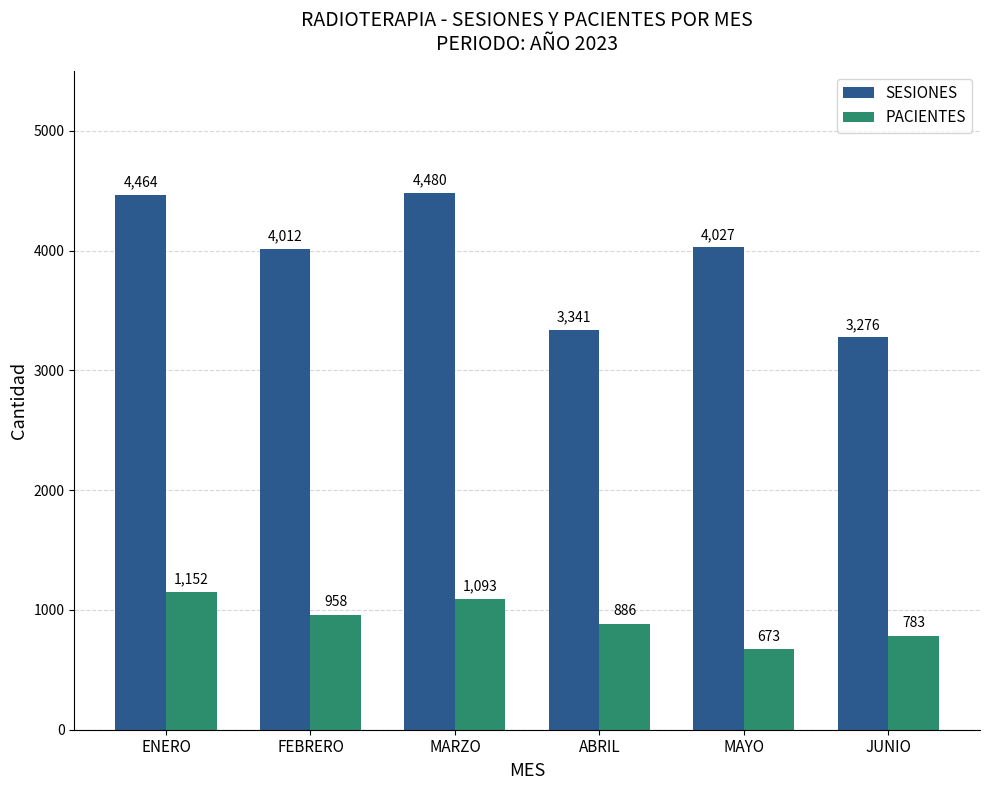

At which label does PACIENTES reach its peak?

ENERO